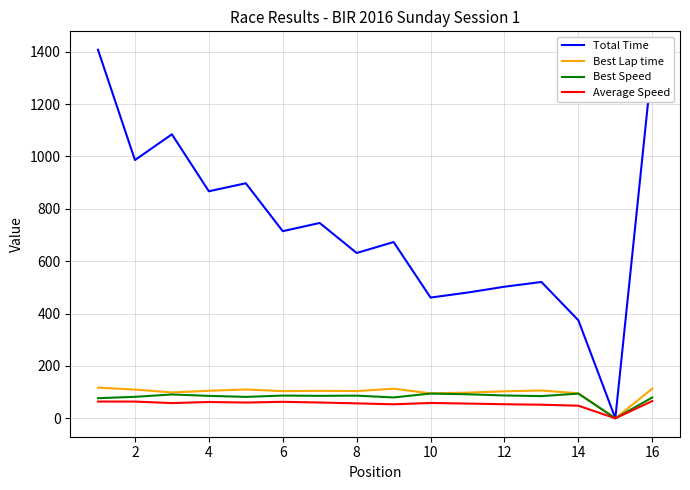

What is the sum of all Best Lap time values?

1578.0